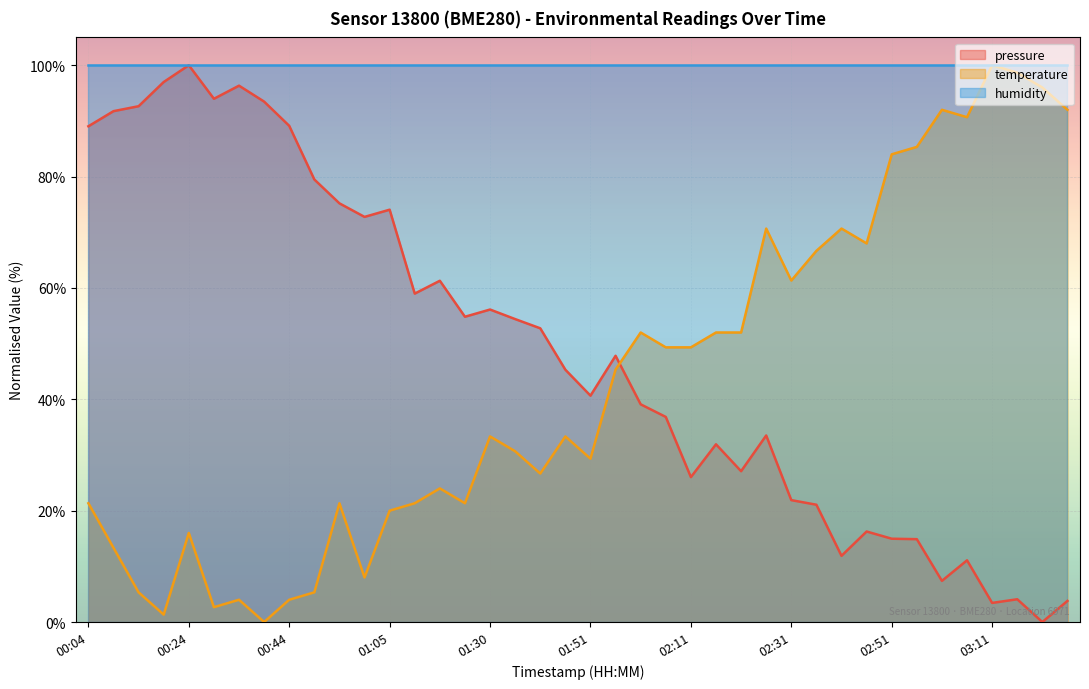

True or false: pressure and temperature intersect in this chart.

True